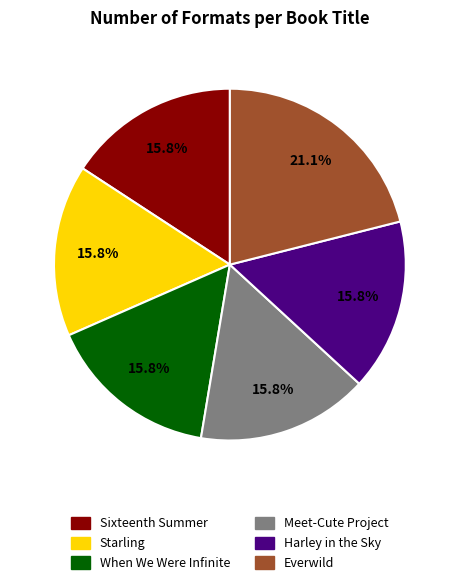

Is it true that Starling is 16% of the pie?

True